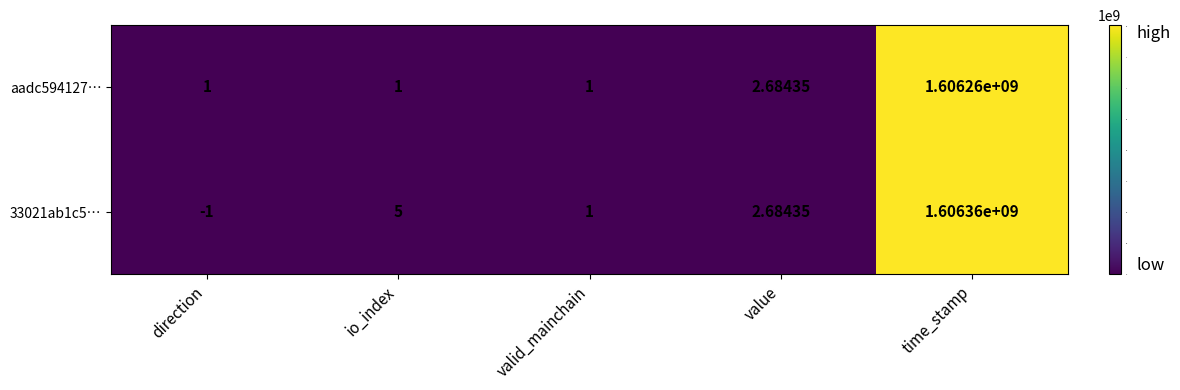

At which label does aadc594127… reach its peak?

time_stamp